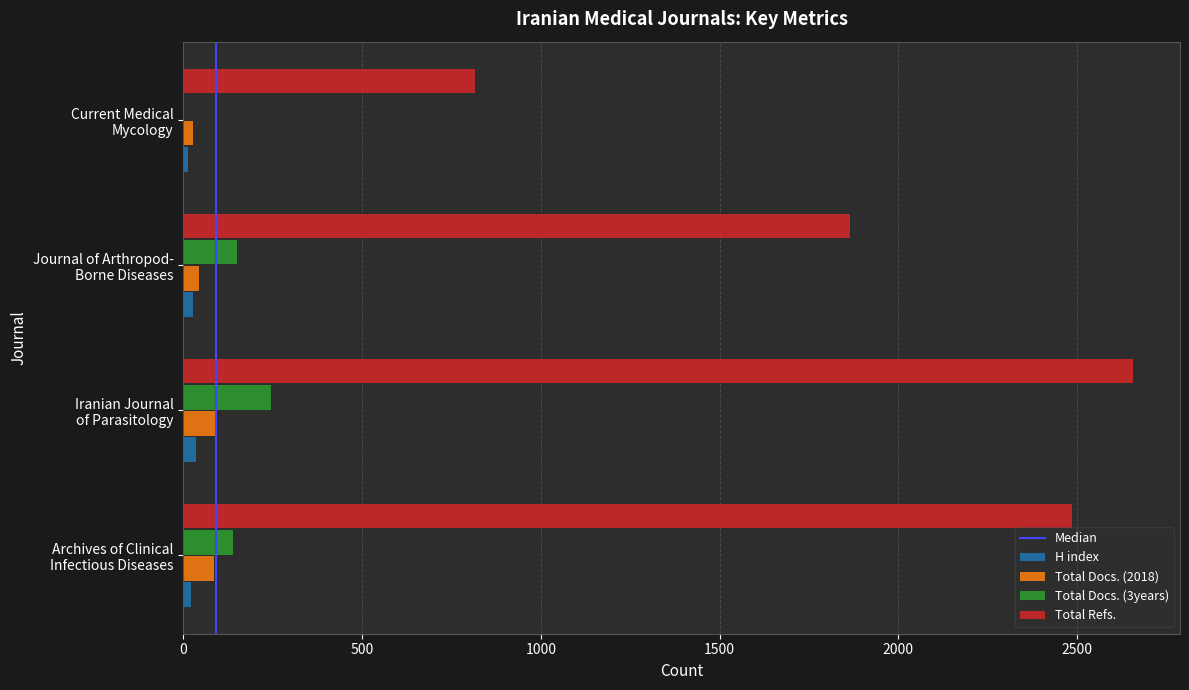

Which series has the largest total across all categories?

Total Refs.